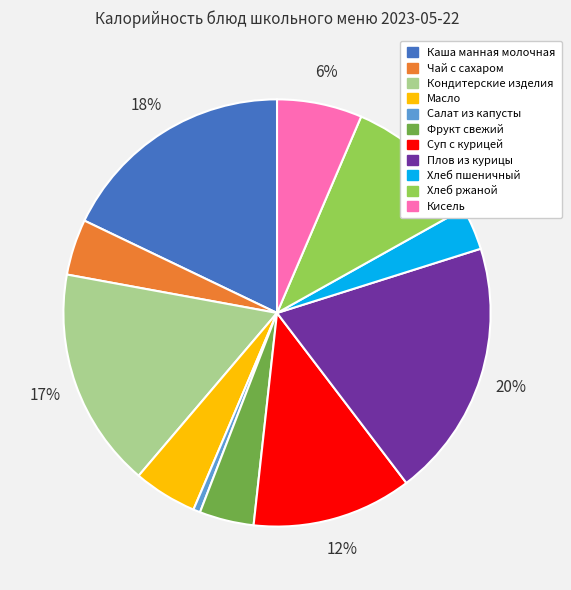

Which has a higher value, Фрукт свежий or Суп с курицей?

Суп с курицей